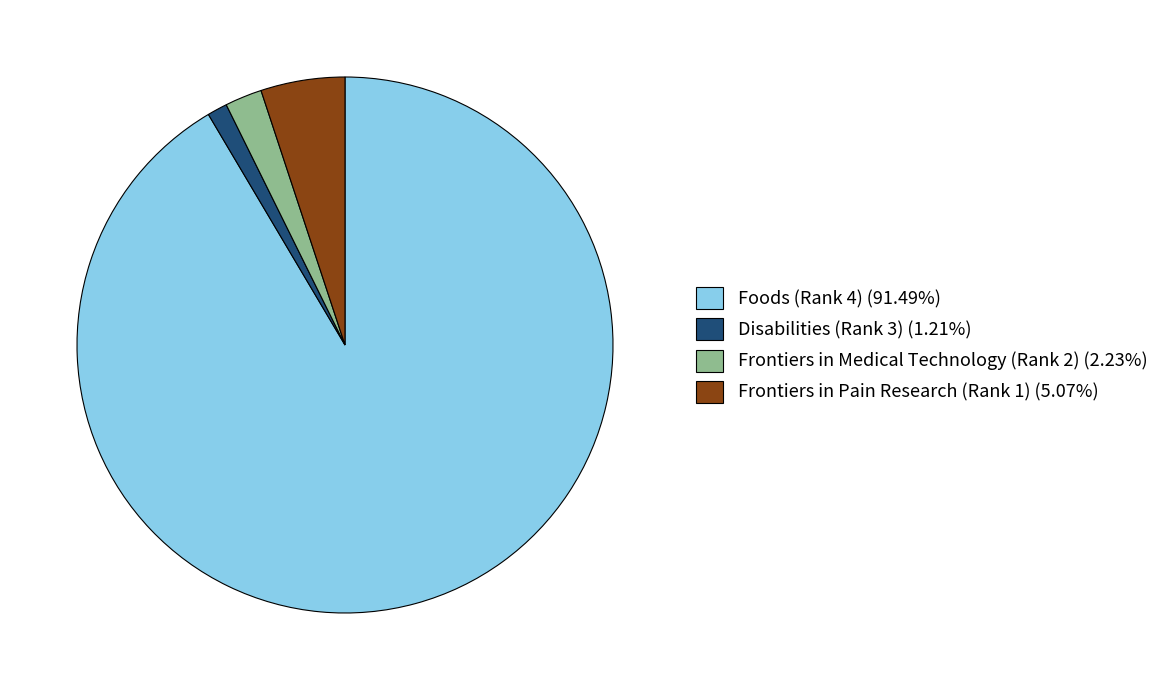

How many slices are in this pie chart?

4